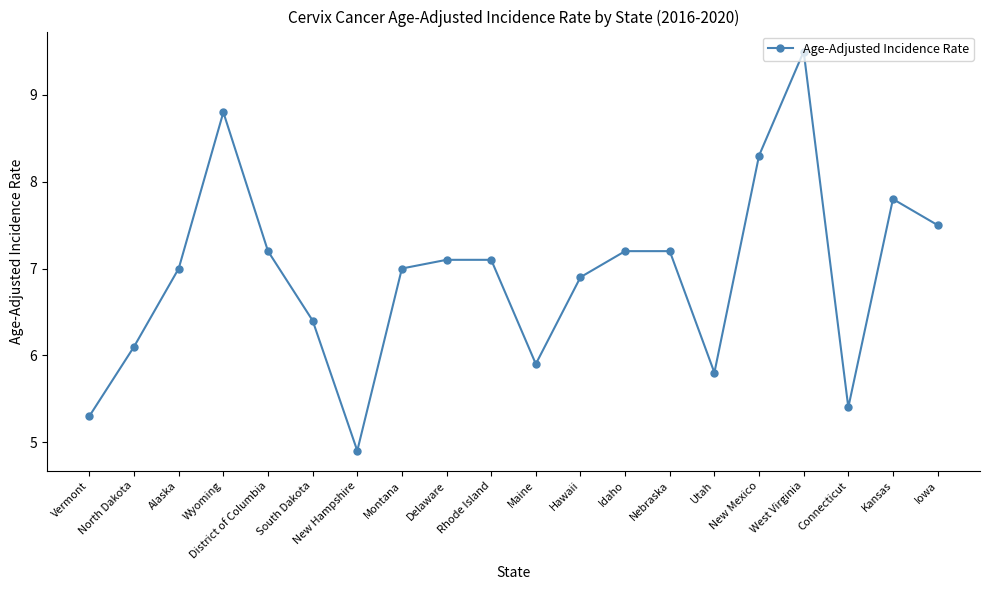

What is the label of the 8th point from the right?

Idaho